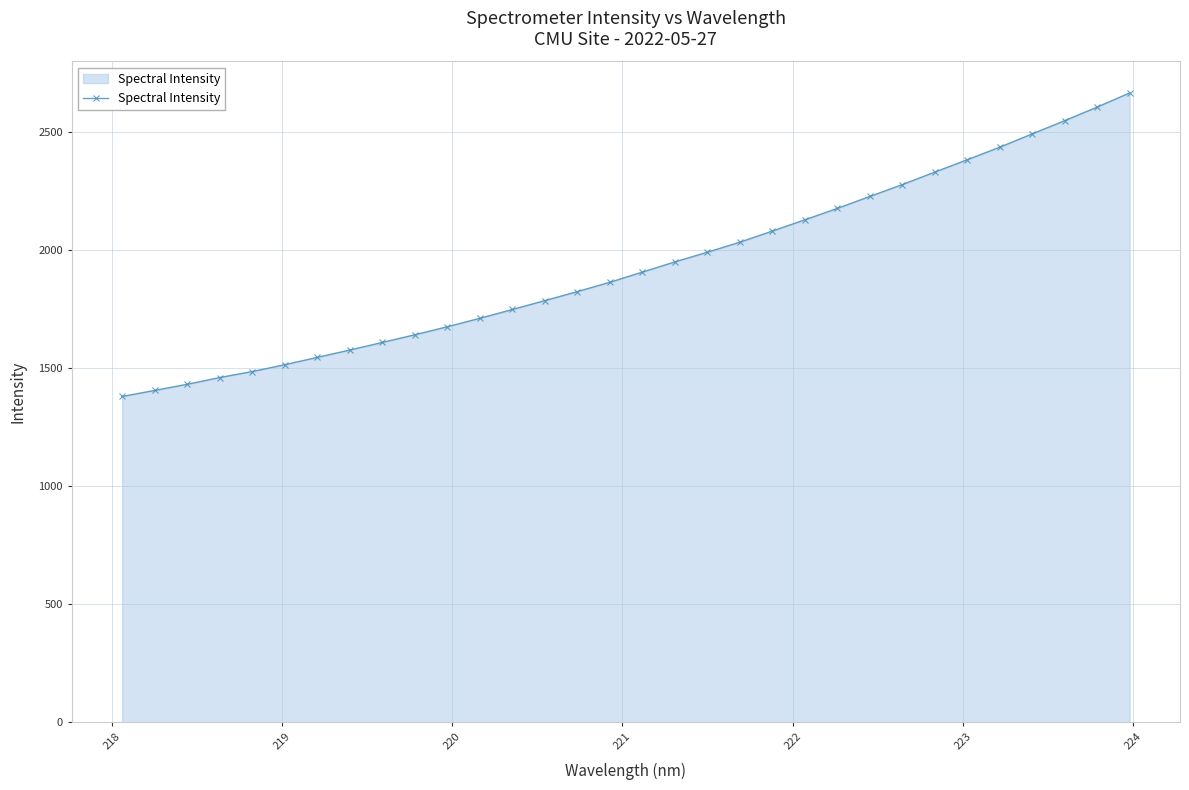

What is the difference between the second highest and second lowest values?

1200.9